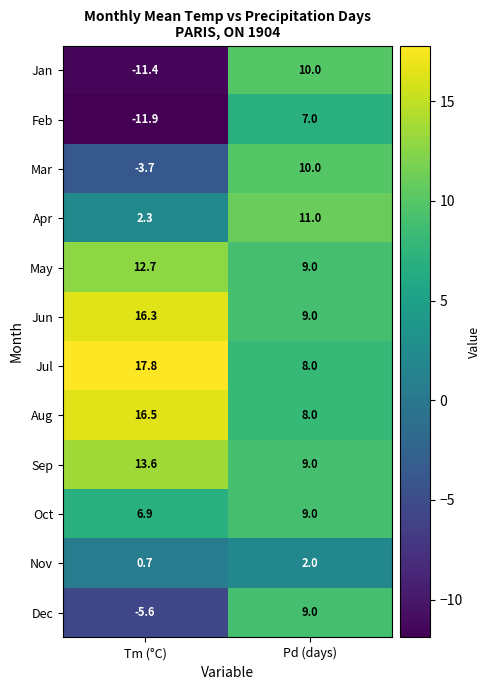

What is the difference between the highest and lowest values at Pd (days)?

9.0